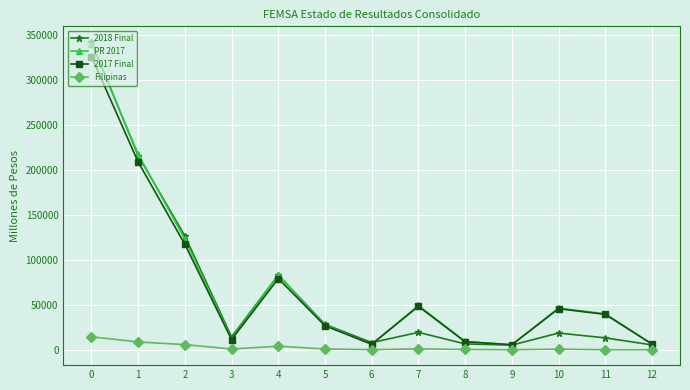

What is the value of the Filipinas point at the 11th from the left?

699.8